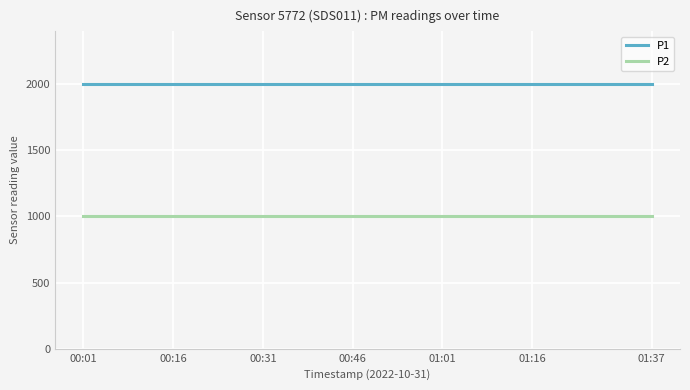

True or false: P1 and P2 cross at least once.

False